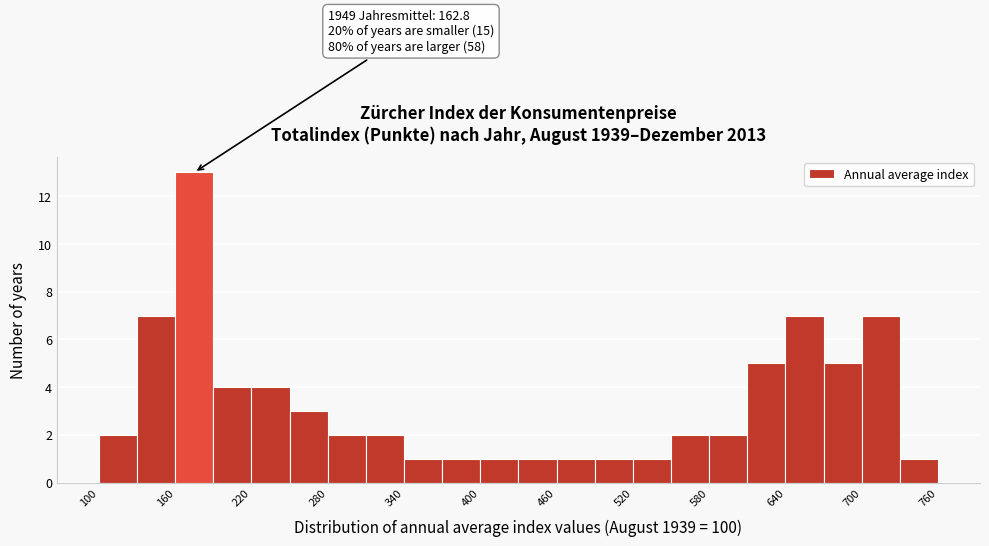

Read against the x-axis, roughly where is the centre of the tallest bar?

180